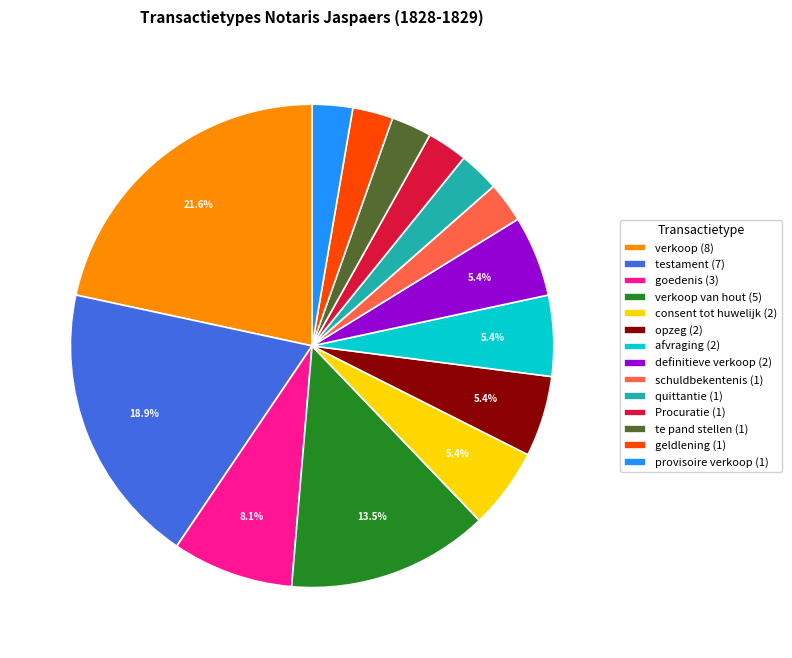

Is there a majority slice in this chart?

No